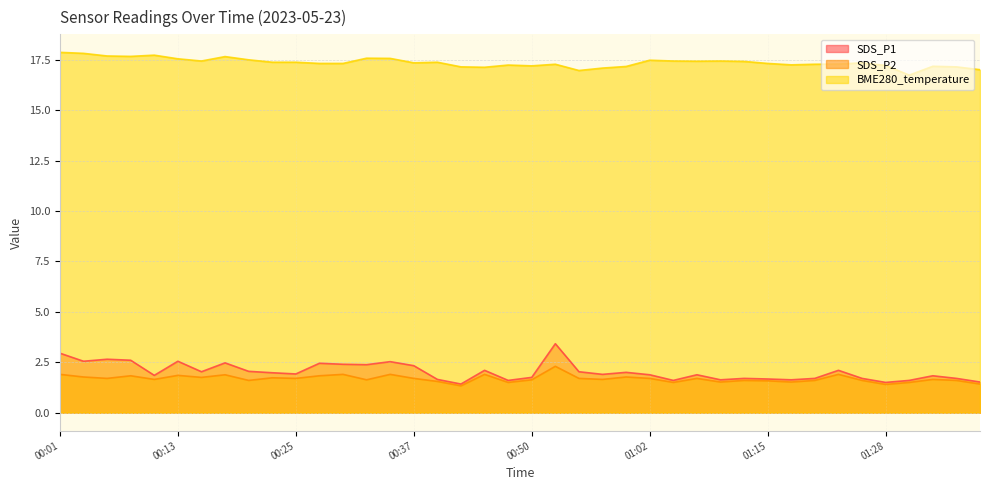

How many data points does each series have?

40